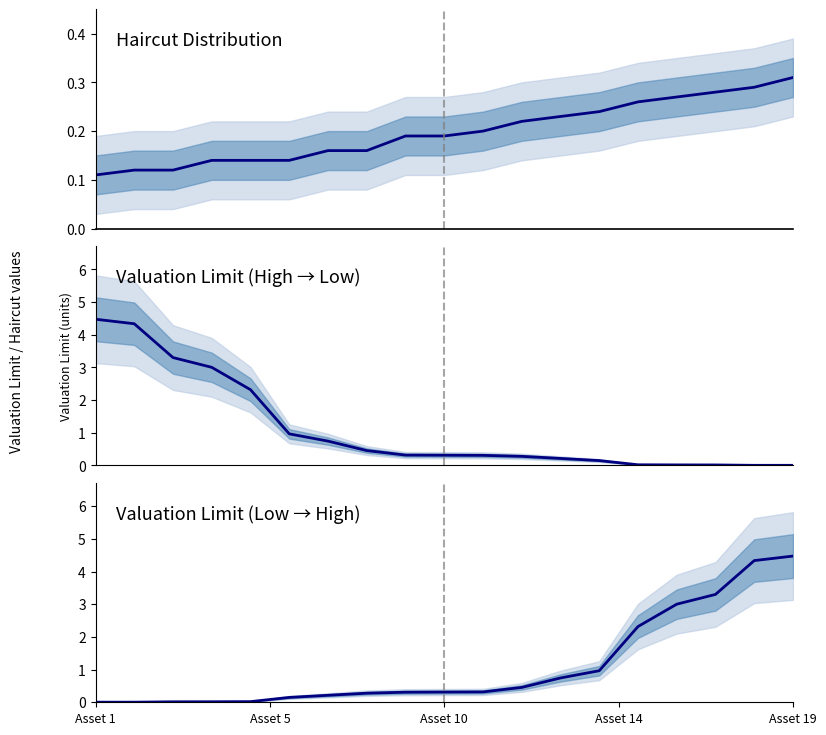

Read the Valuation Limit (M, desc) value at Asset 10.

0.3